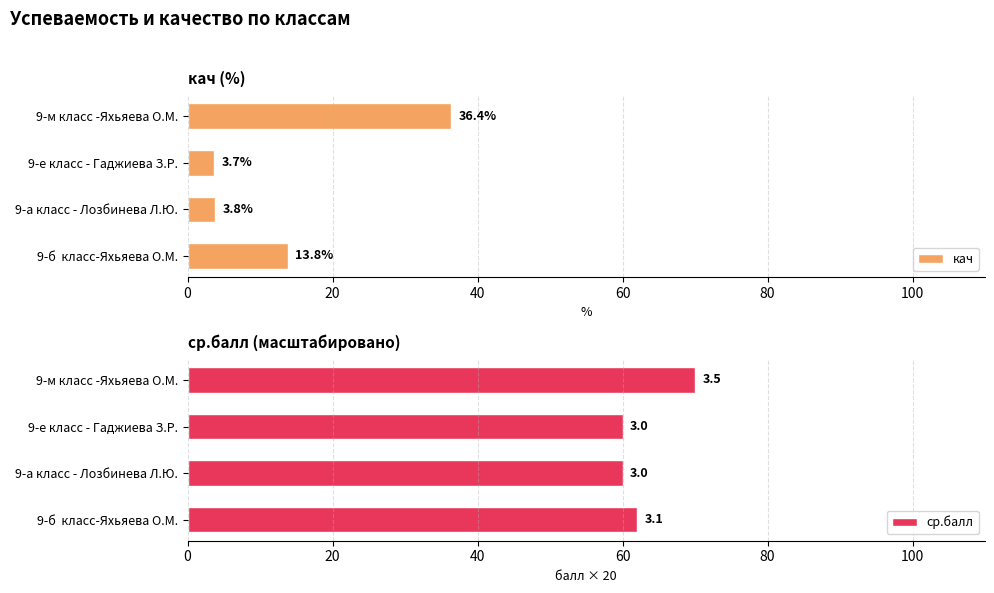

What is the difference between the maximum and minimum values in the кач series?

32.7